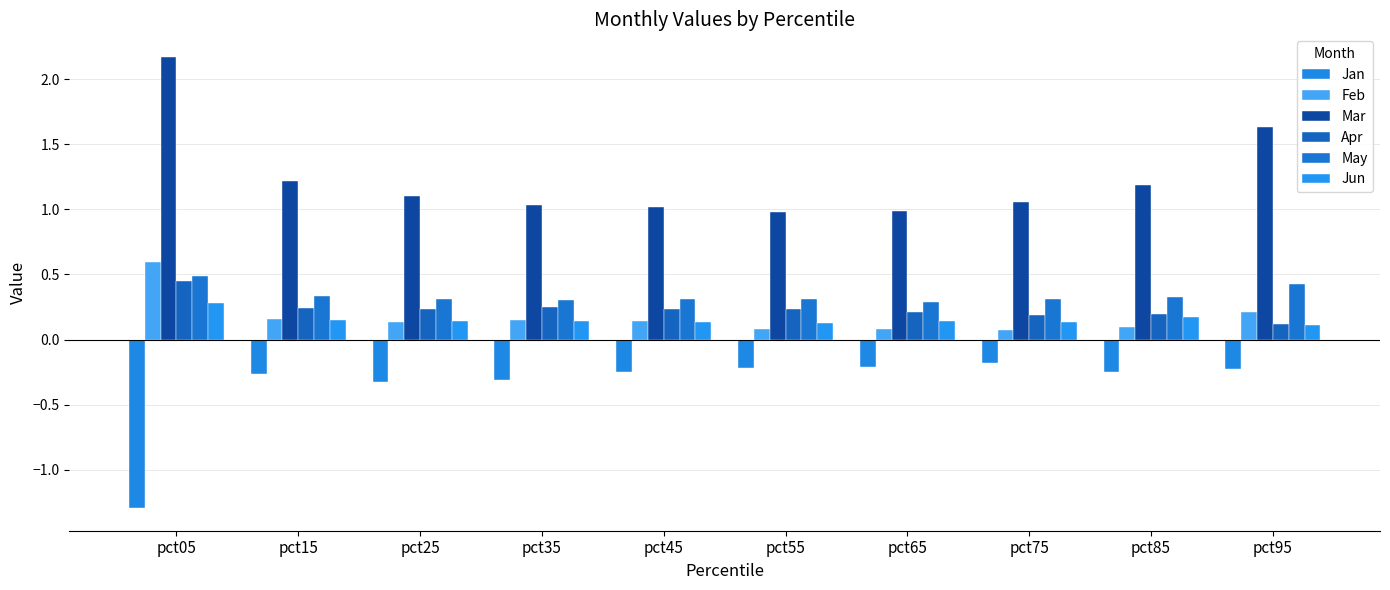

Count the number of data series in this chart.

6